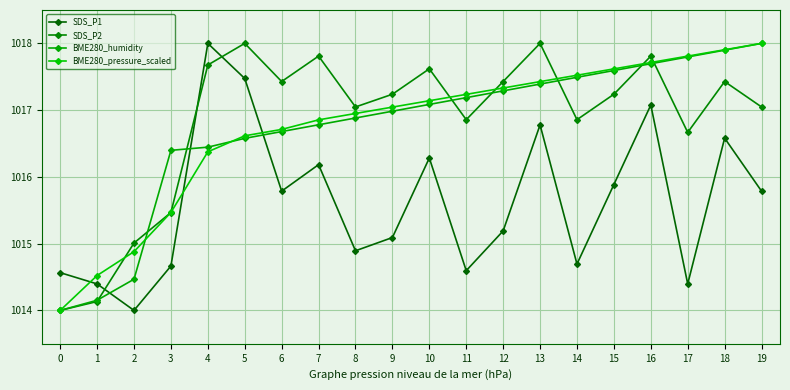

At 19, list the series in order from smallest to largest.

SDS_P1, SDS_P2, BME280_humidity, BME280_pressure_scaled